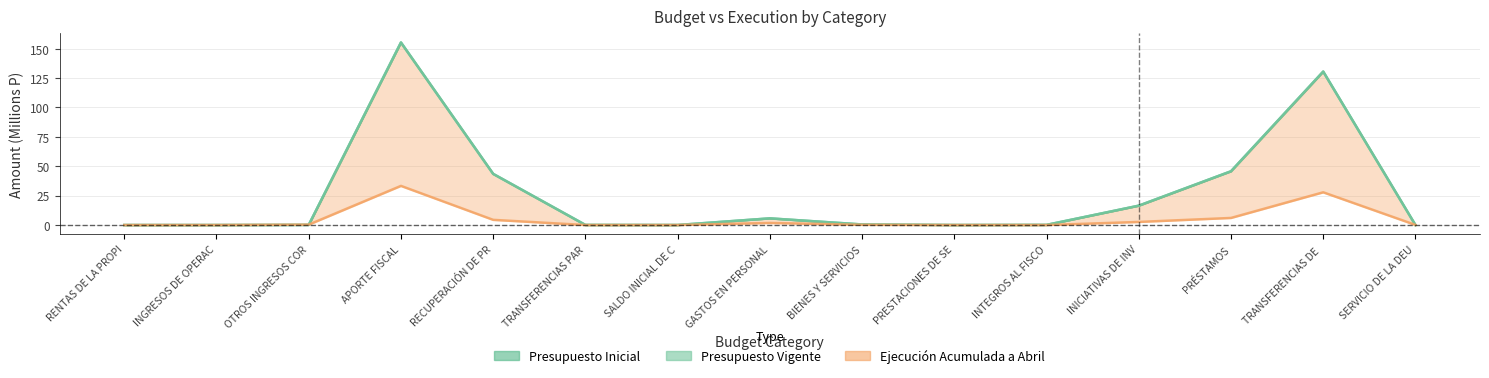

How many times do Presupuesto Inicial and Ejecución Acumulada a Abril cross each other?

3